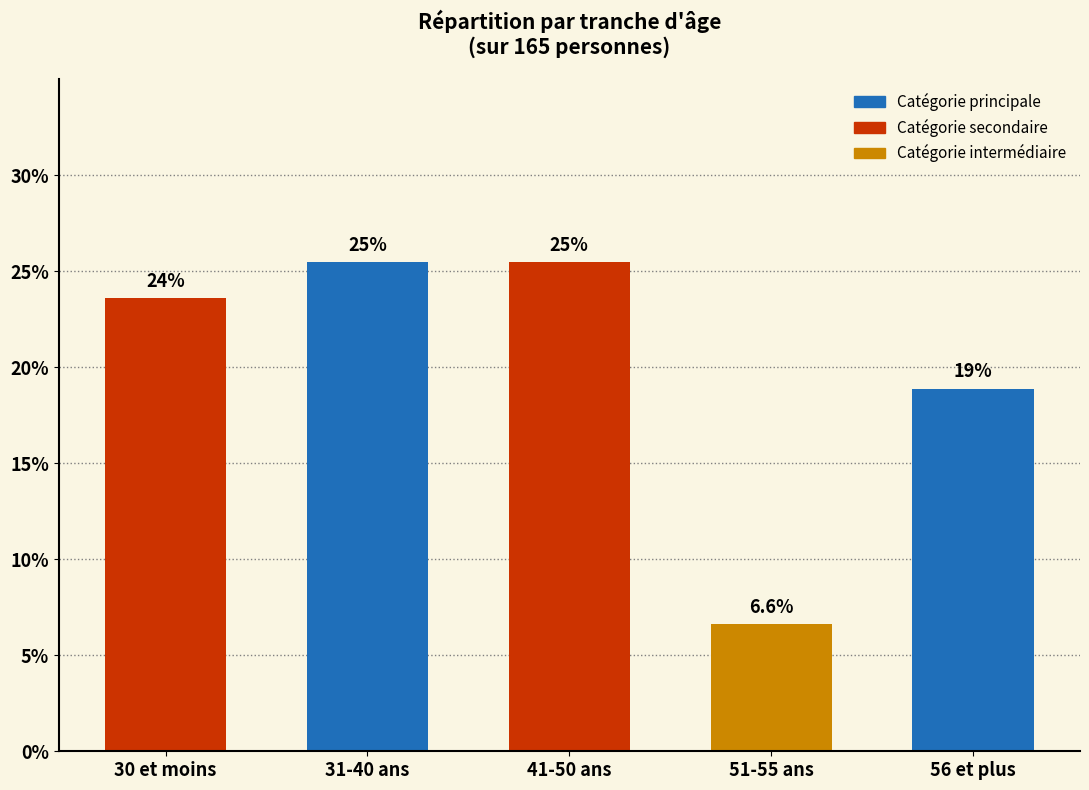

Is it true that the value at 56 et plus is 18.9?

True